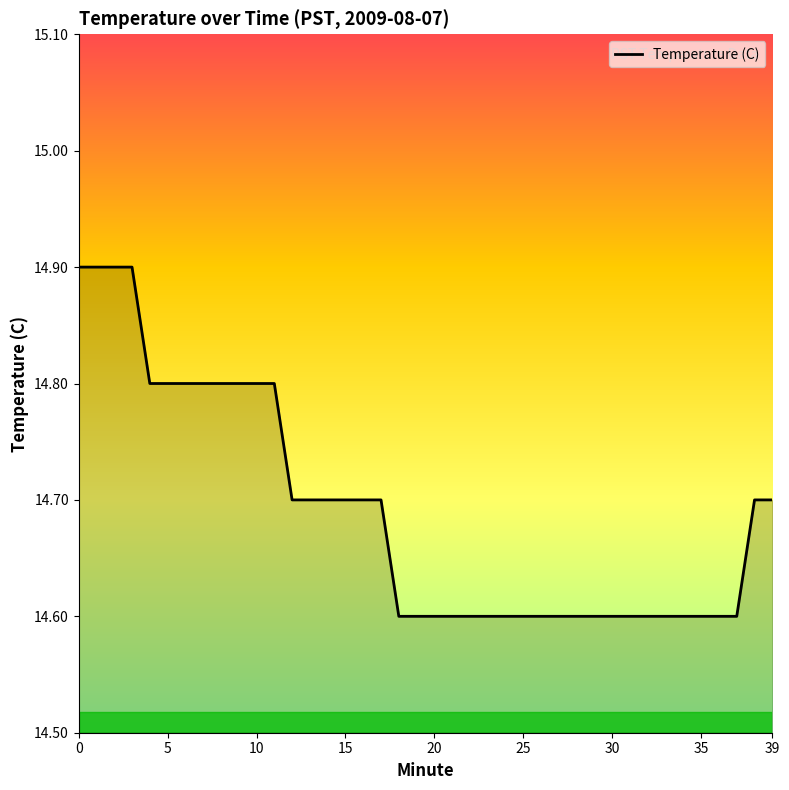

Does the chart display data point markers on the line(s)?

No